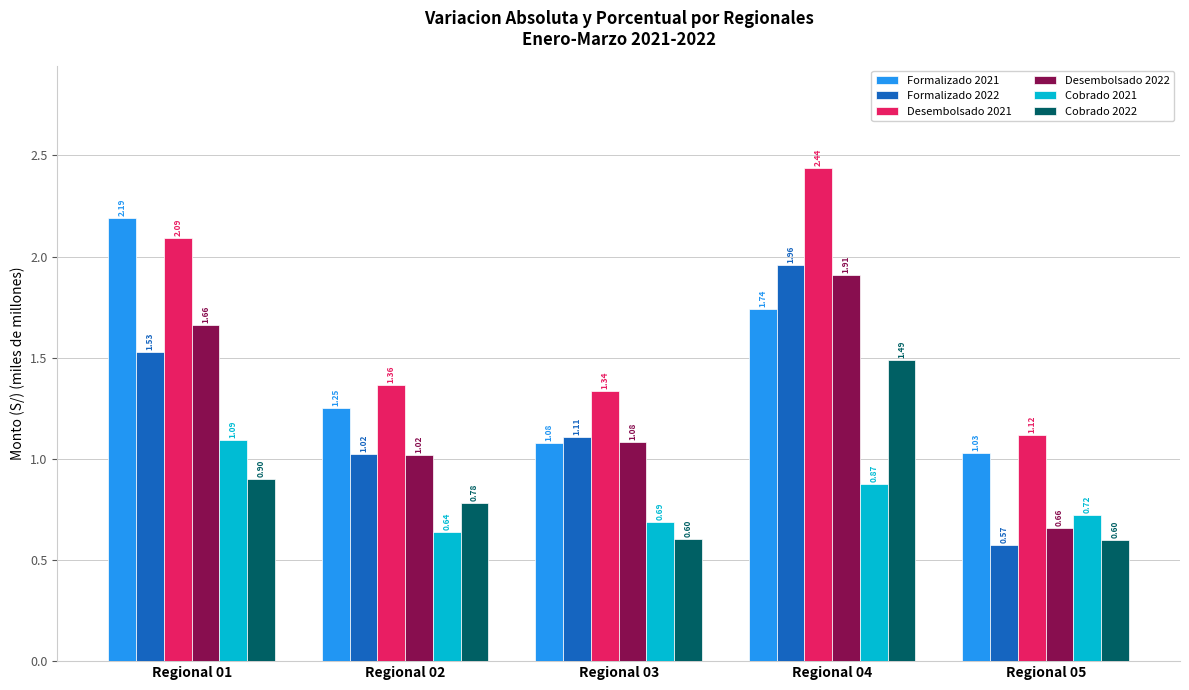

Which series has the widest spread of values?

Formalizado 2022